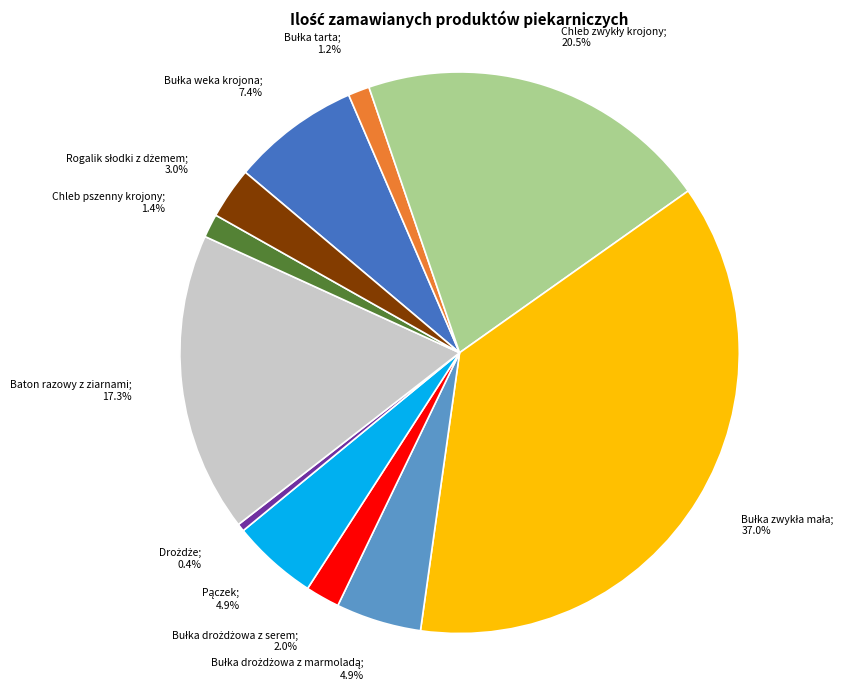

Does any single category account for the majority?

No